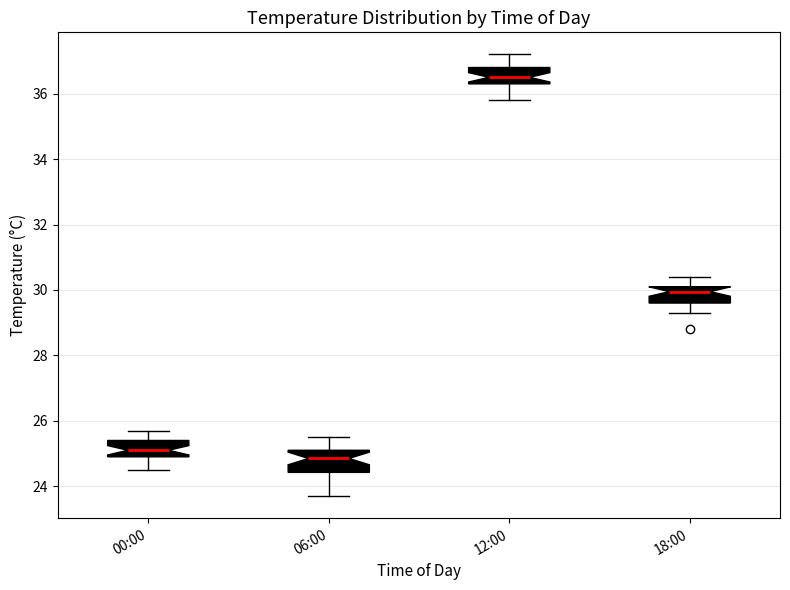

Reading left to right, transcribe this box plot: for each box, give where its median line is, the range the box spans, and where its two whiskers end, as read against the y-axis. The values are not printed on the chart, so give them approximately, as read against the axis.

00:00: median 25.2, box 25.0 to 25.4, whiskers 24.6 to 25.8
06:00: median 24.8, box 24.4 to 25.2, whiskers 23.8 to 25.6
12:00: median 36.6, box 36.4 to 36.8, whiskers 35.8 to 37.2
18:00: median 30.0, box 29.6 to 30.2, whiskers 29.4 to 30.4